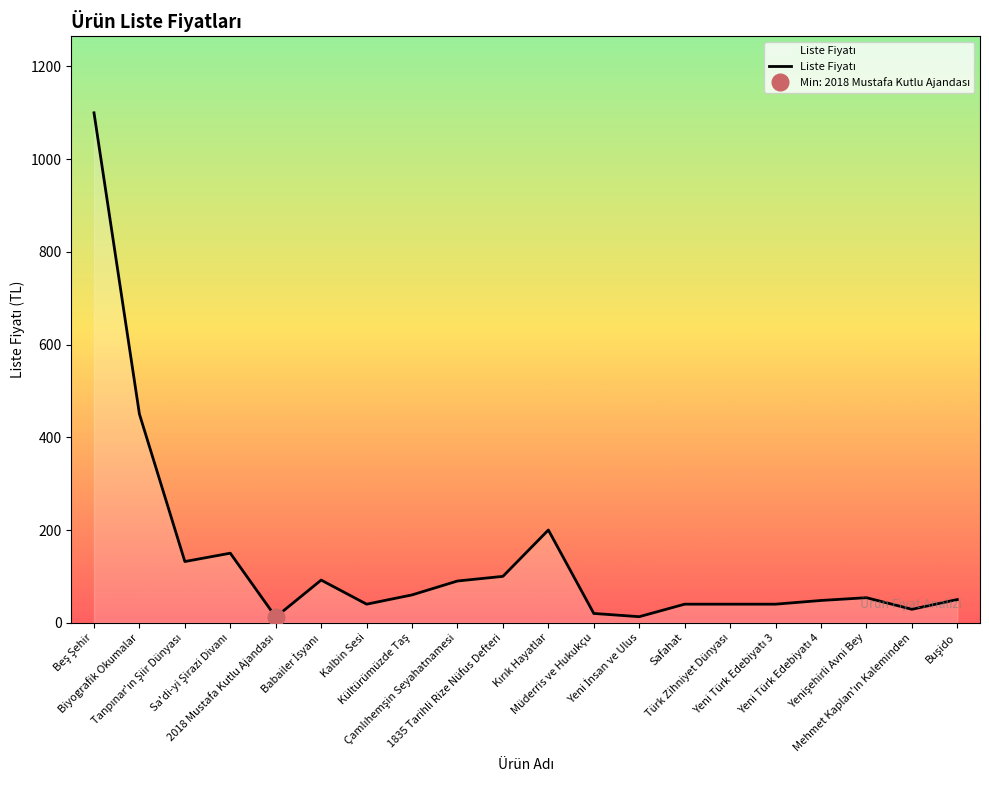

What is the sum of the values at Buşido and Yenişehirli Avni Bey?

104.0